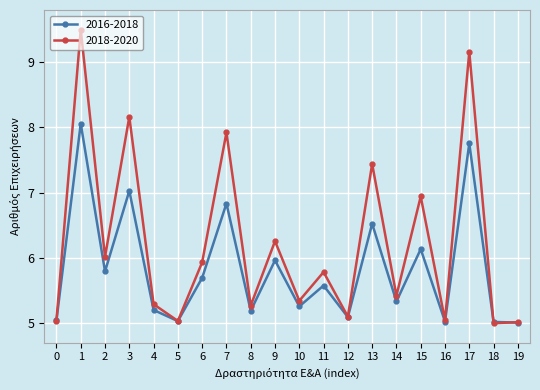

How many lines are shown in the chart?

2